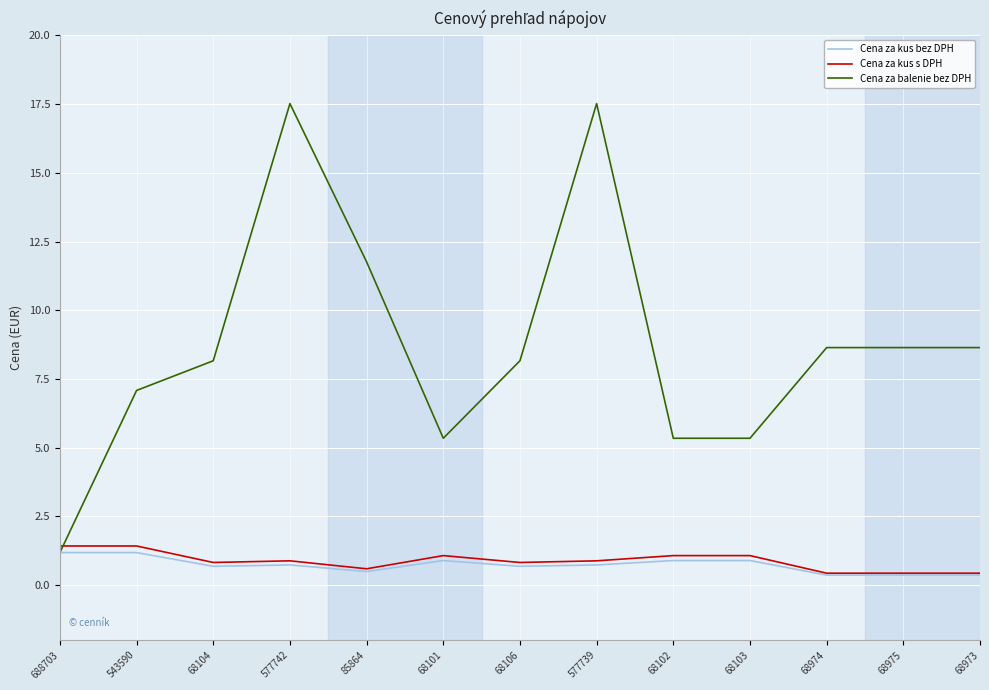

Which series has the largest range (max minus min)?

Cena za balenie bez DPH